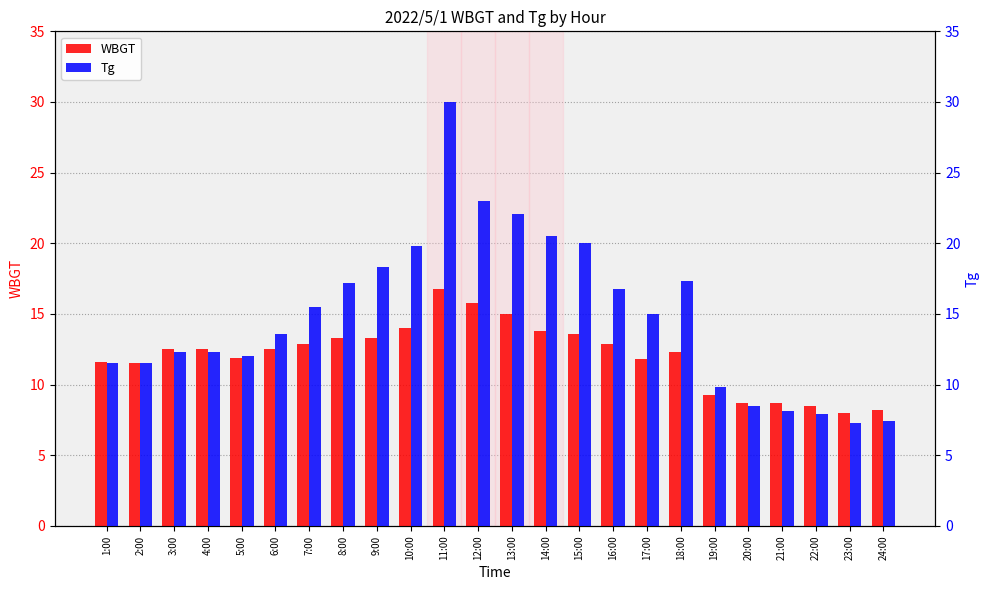

What position from the right is 2:00?

23